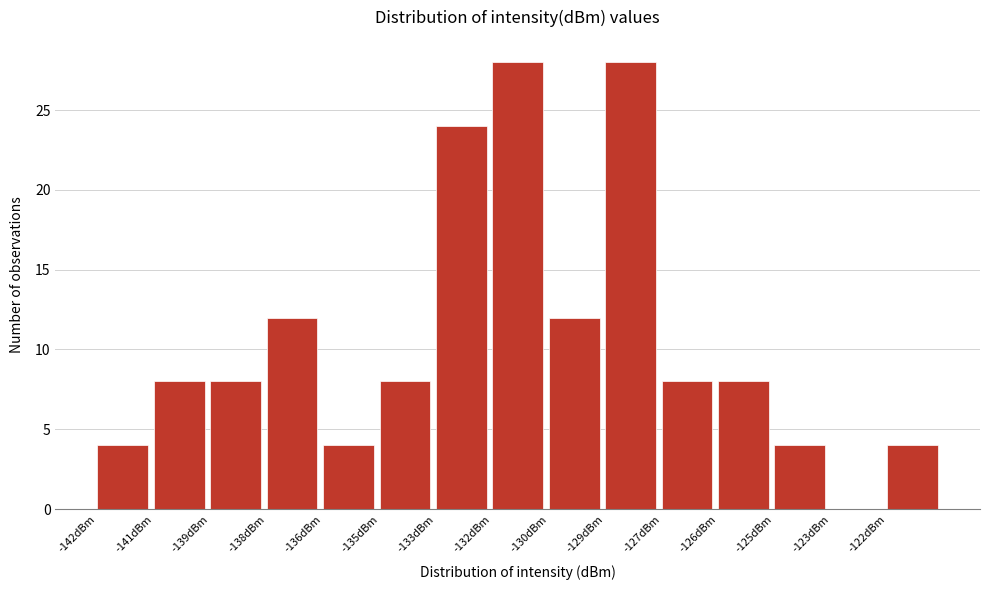

Reading left to right, what are all the values shown in this chart?

-142dBm=4	-141dBm=8	-139dBm=8	-138dBm=12	-136dBm=4	-135dBm=8	-133dBm=24	-132dBm=28	-130dBm=12	-129dBm=28	-127dBm=8	-126dBm=8	-125dBm=4	-123dBm=0	-122dBm=4